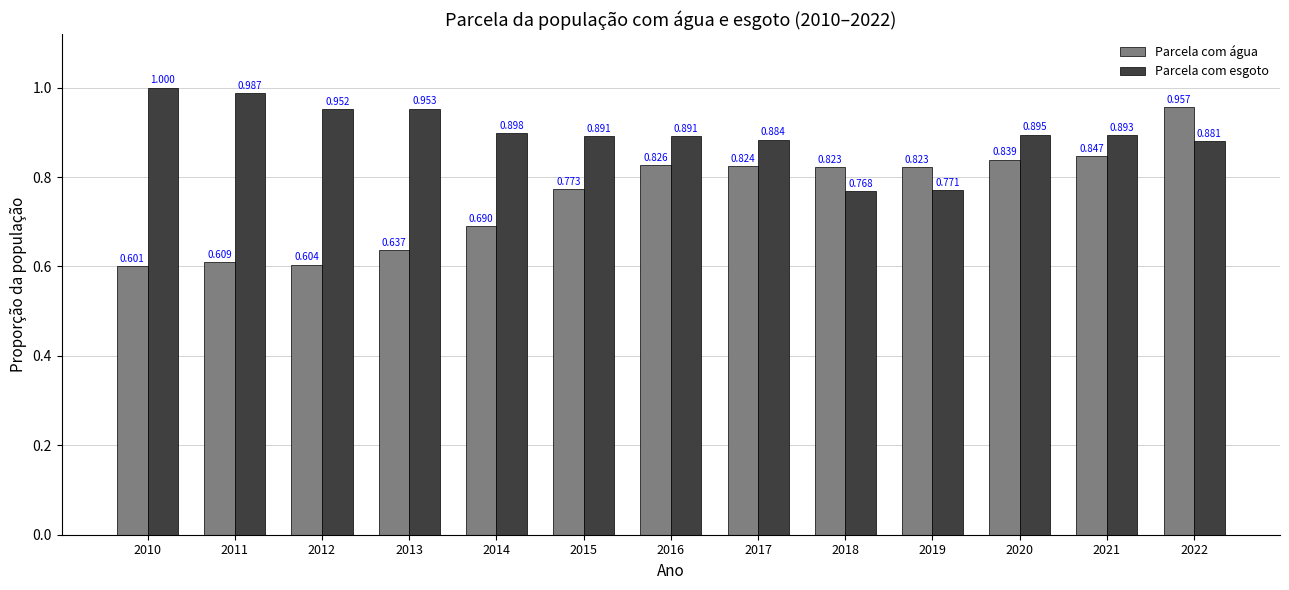

How many bars are there in total?

26